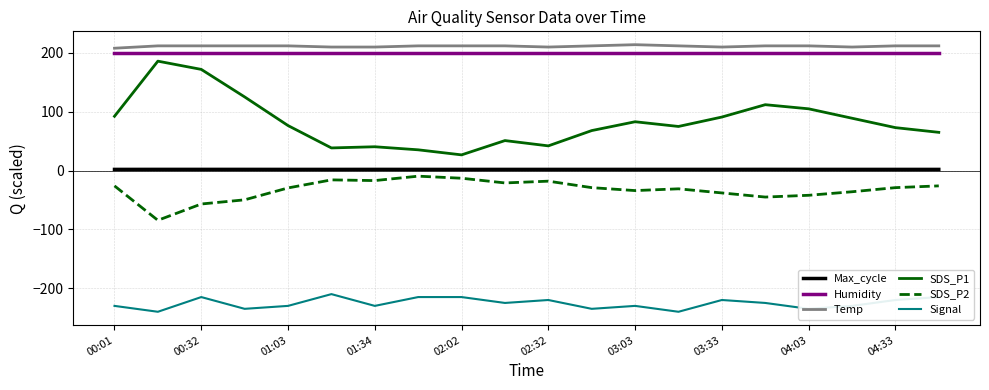

How many lines are shown in the chart?

6